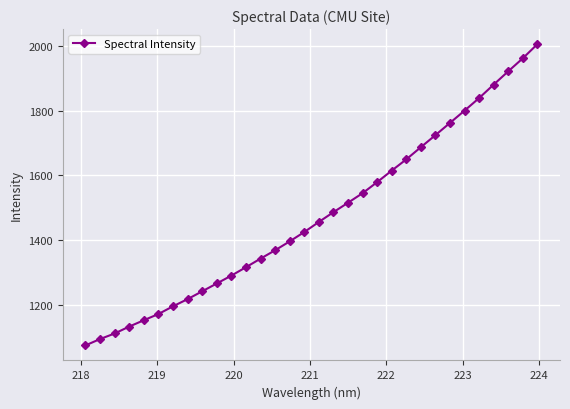

What is the average value?

1475.7